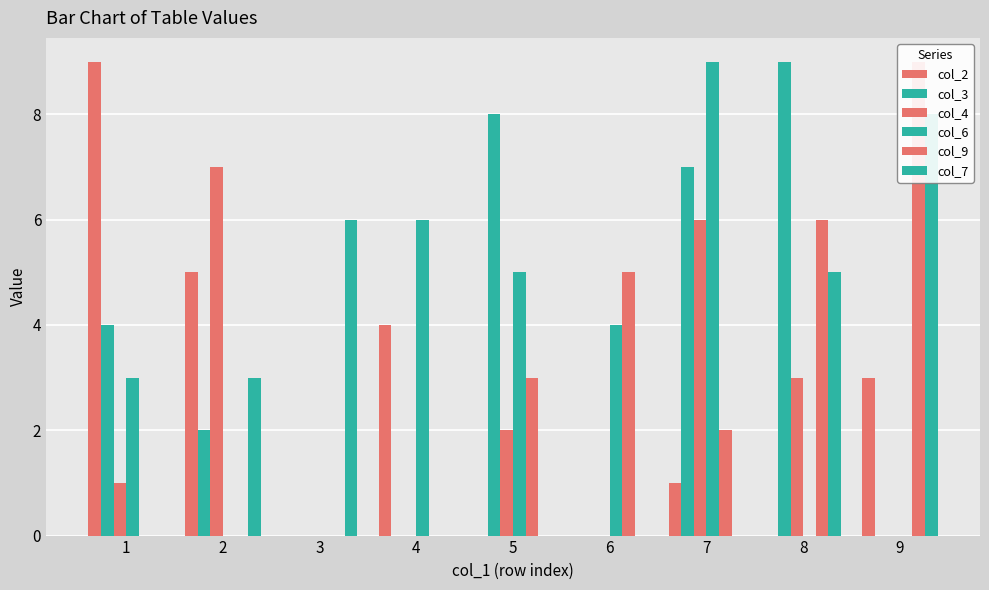

List the labels in order of col_9 value, smallest first.

1, 2, 3, 4, 7, 5, 6, 8, 9